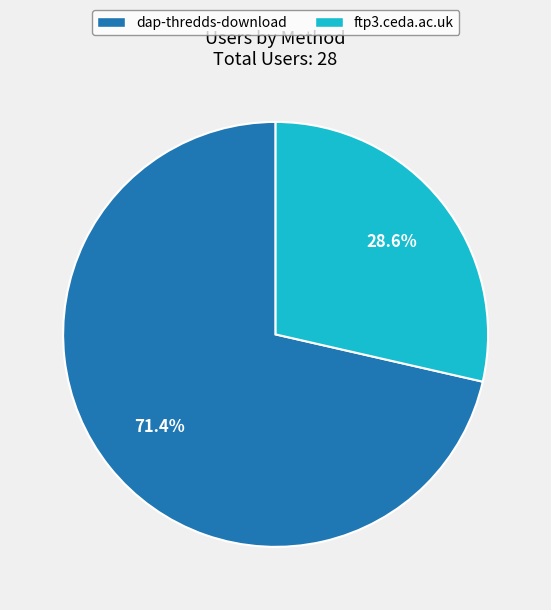

To the nearest percent, what is the average slice percentage?

50%